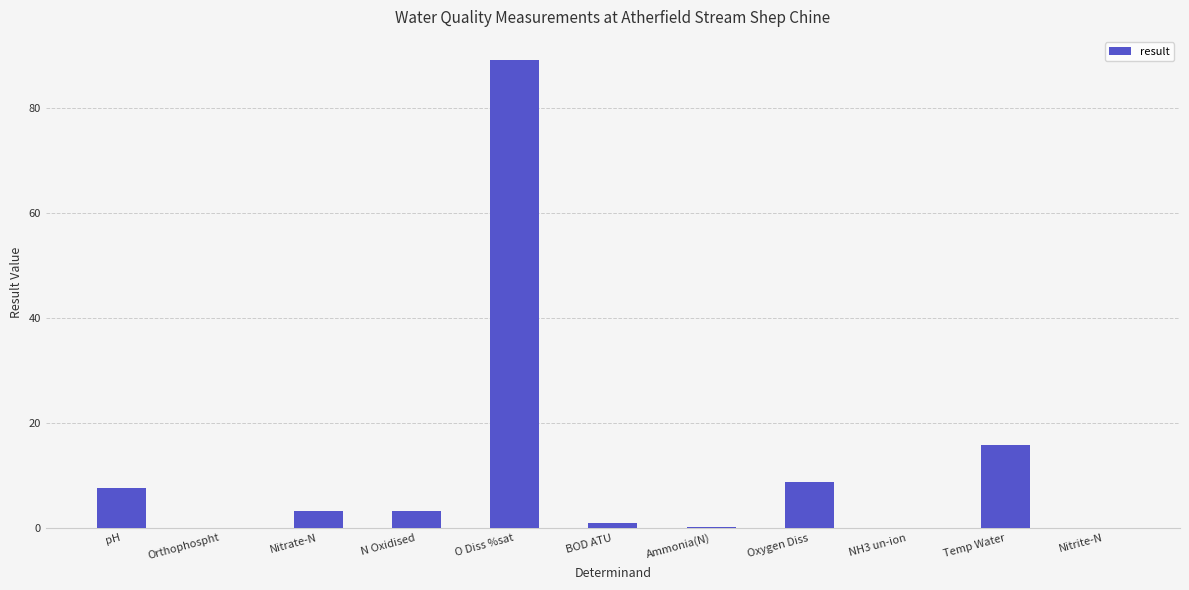

Are the bars grouped side by side (vs. stacked)?

No